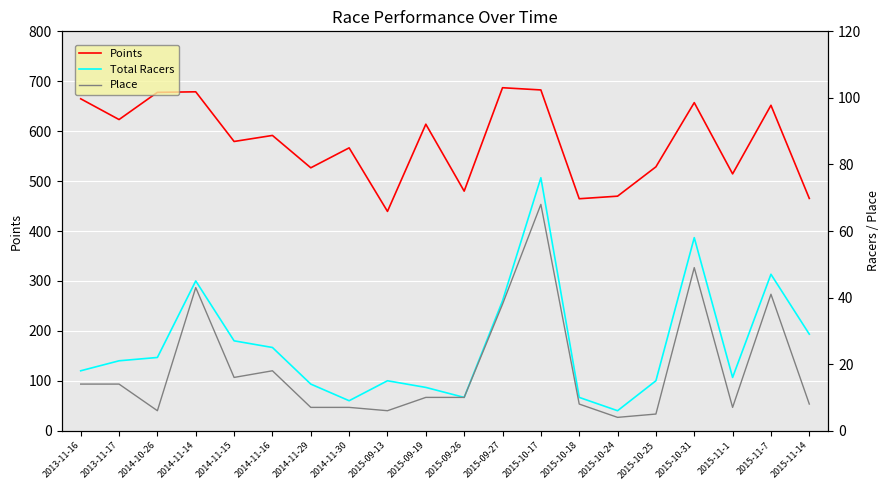

How many lines are shown in the chart?

3